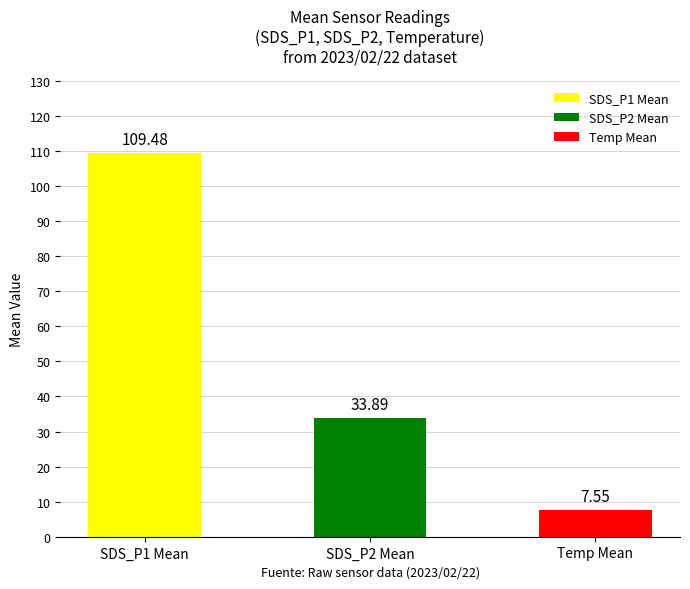

List the labels in order of value, largest first.

SDS_P1 Mean, SDS_P2 Mean, Temp Mean